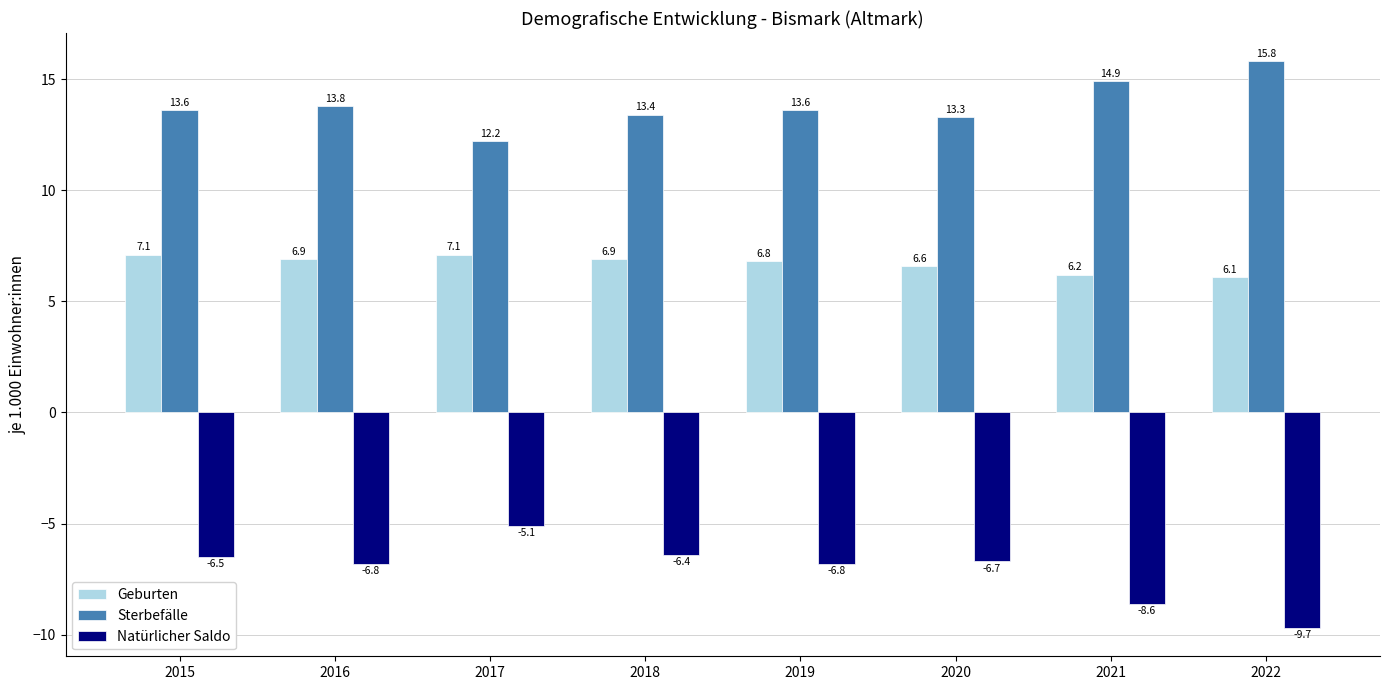

What is the spread (max minus min) of values at 2015?

20.1